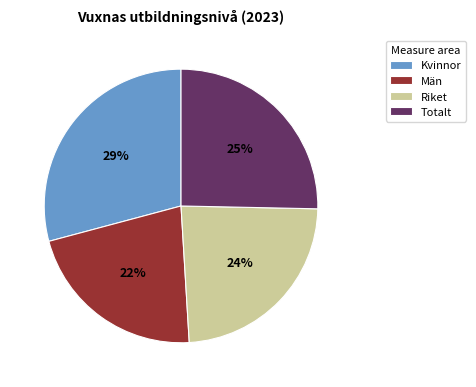

How many slices are in this pie chart?

4